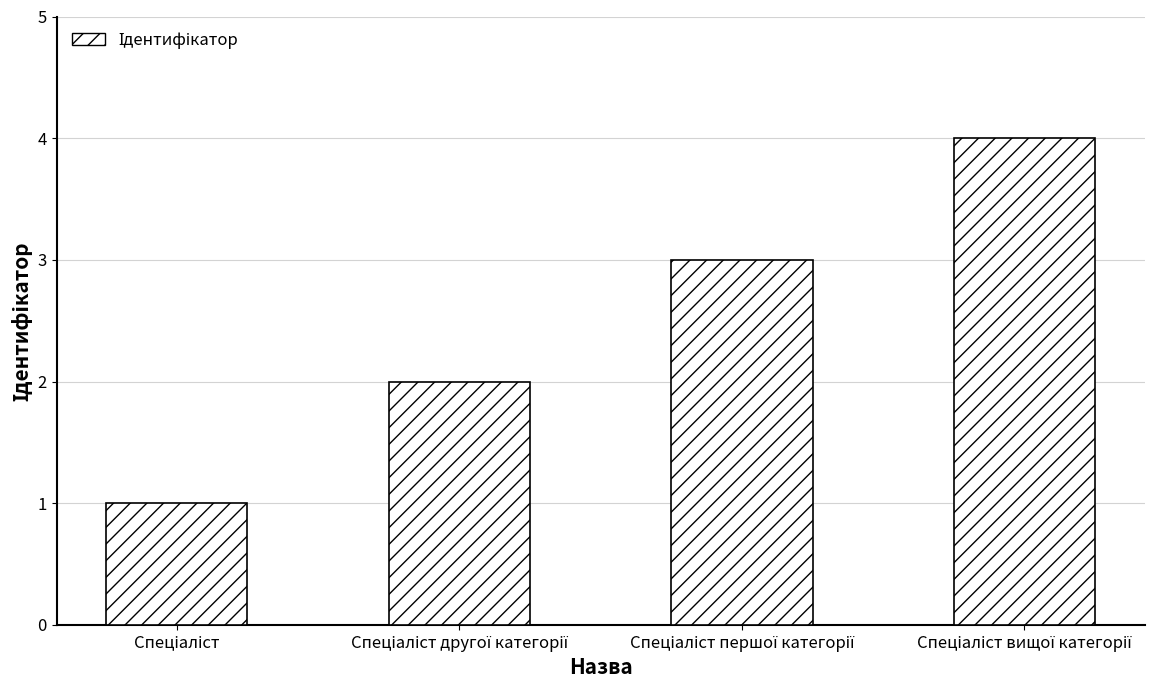

What is the minimum value shown in the chart?

1